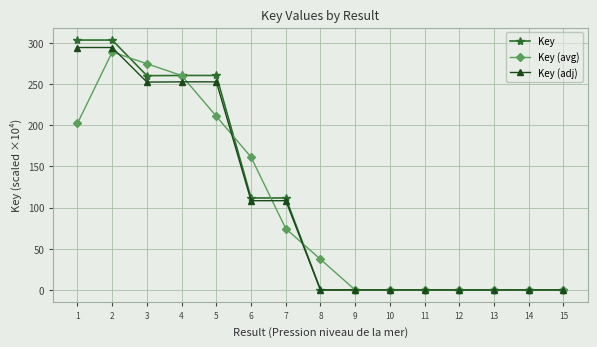

What is the sum of all Key values?

1611.3